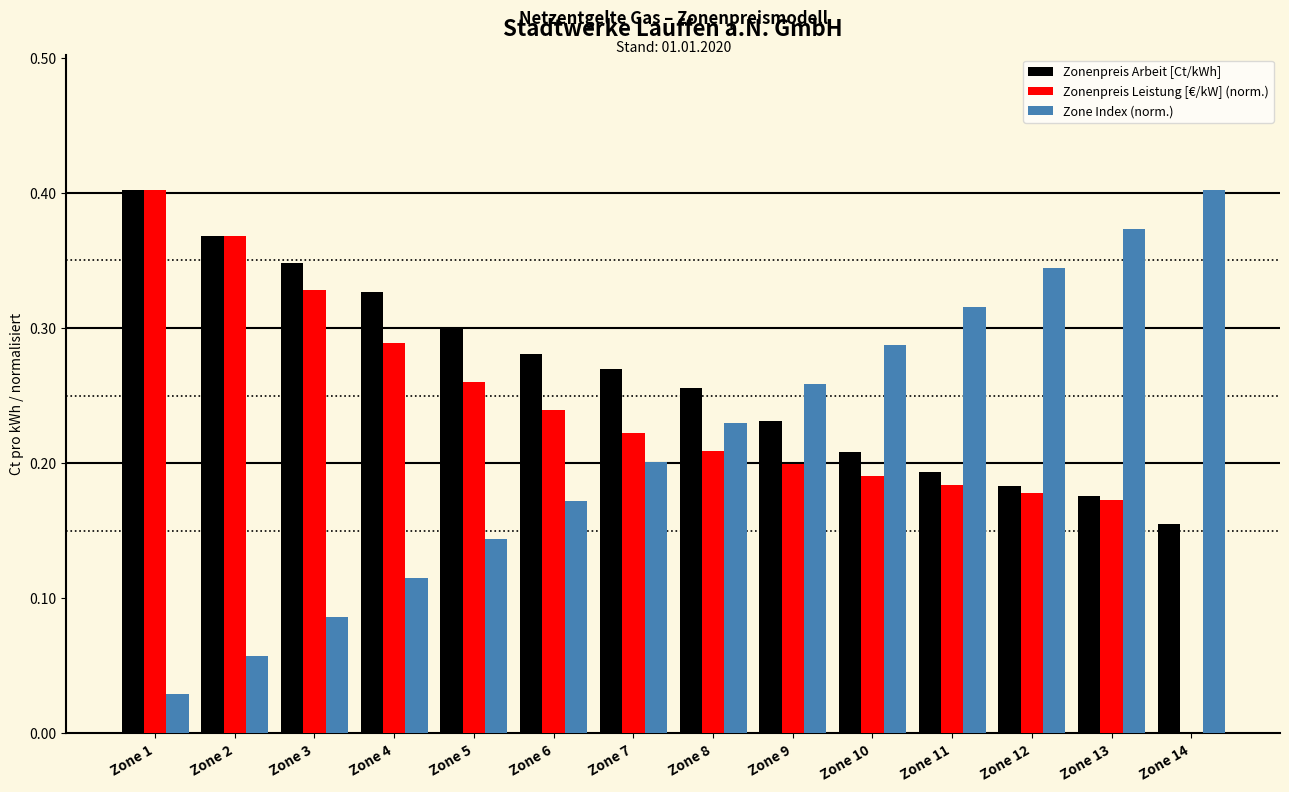

True or false: Zone Index (norm.) has a value of 0.3 at Zone 11.

True